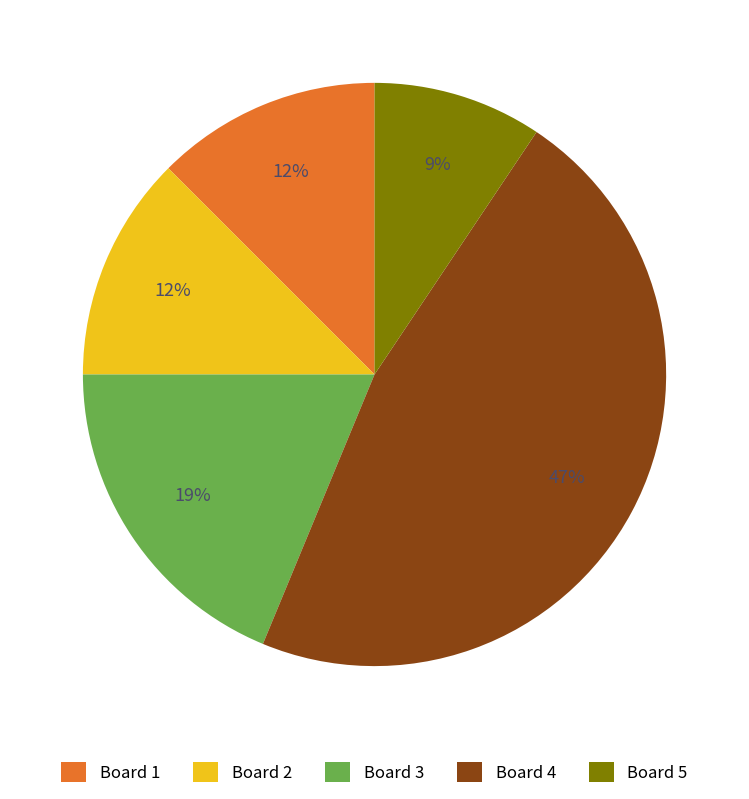

Combined, do Board 5 and Board 3 account for over 50%?

No